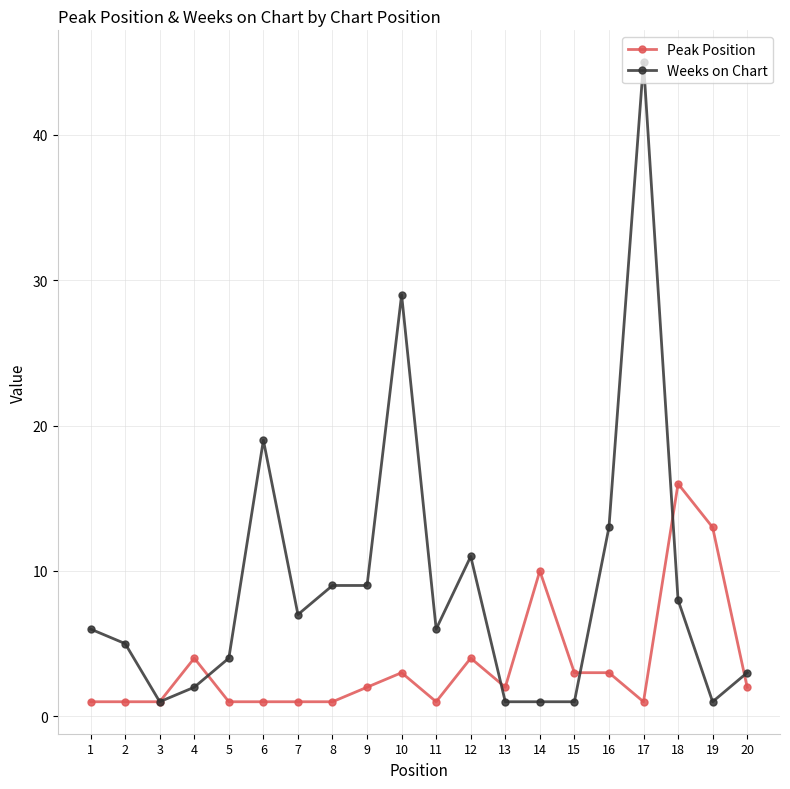

What is the sum of all Peak Position values?

71